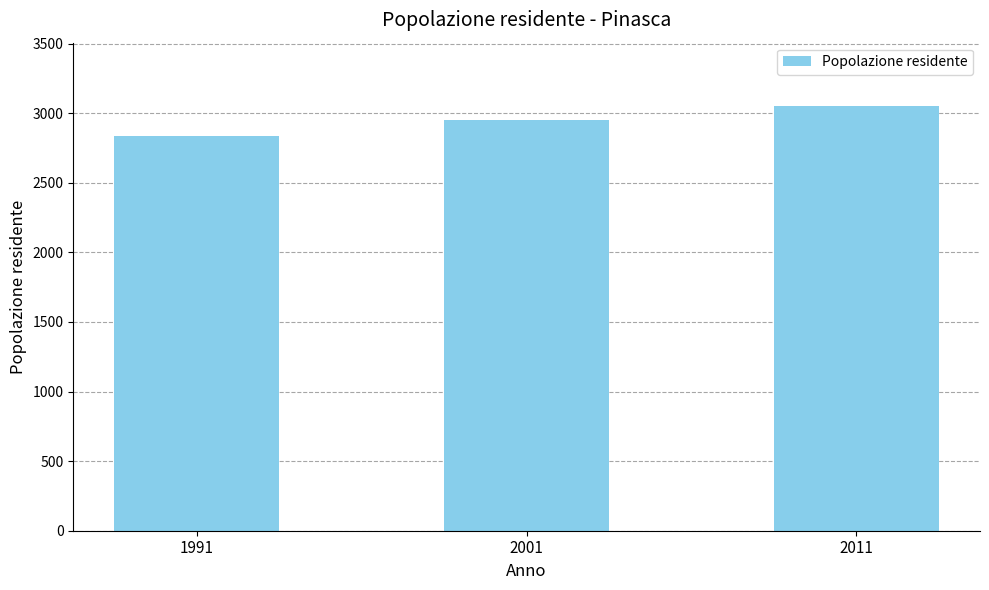

What value does the data have at 1991?

2836